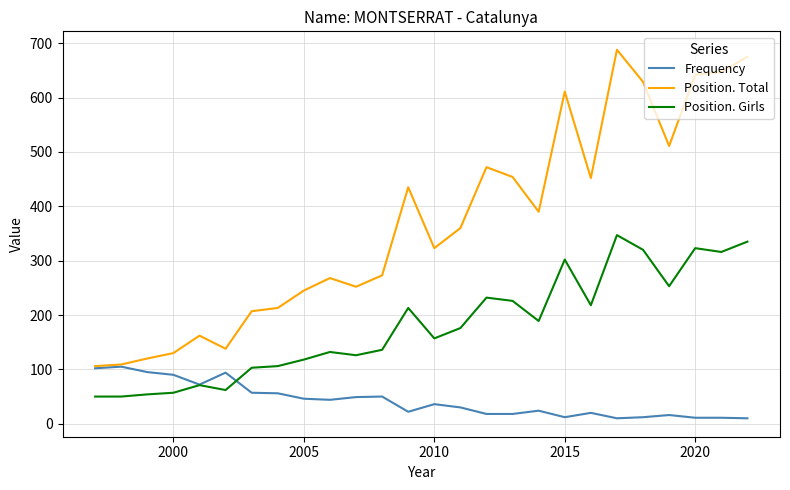

Which series has the largest range (max minus min)?

Position. Total